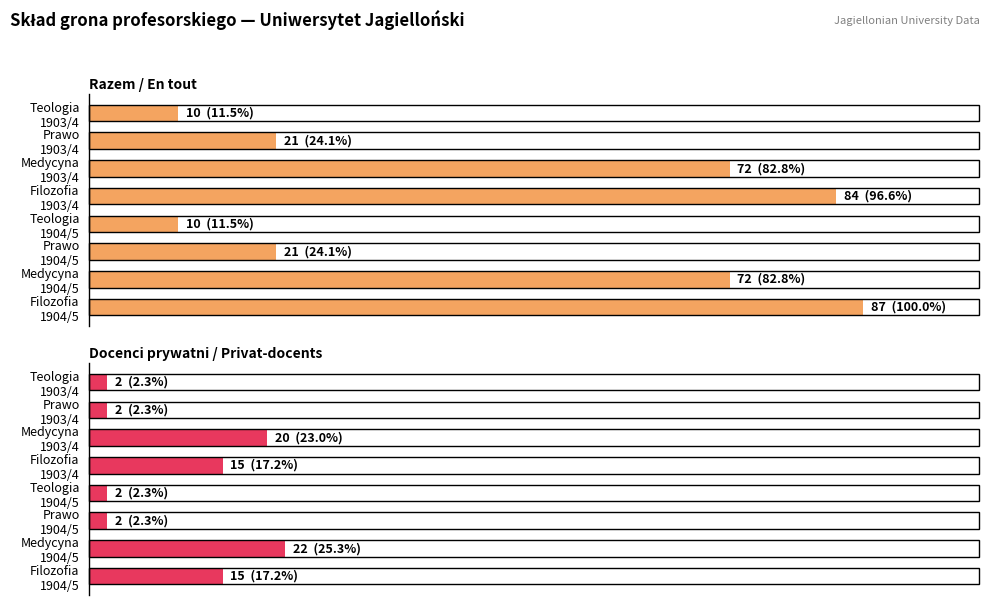

Rank the categories by Docenci prywatni / Privat-docents value from lowest to highest.

Teologia 1903/4, Prawo 1903/4, Teologia 1904/5, Prawo 1904/5, Filozofia 1903/4, Filozofia 1904/5, Medycyna 1903/4, Medycyna 1904/5